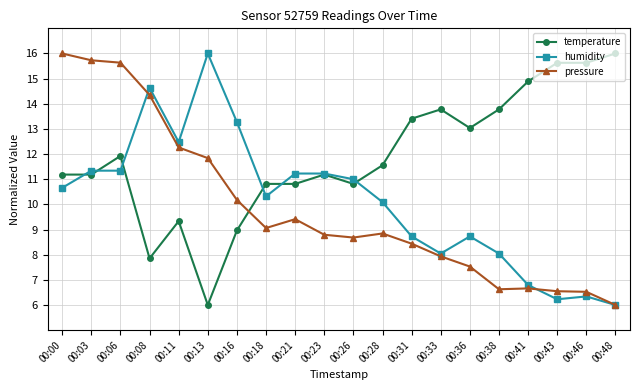

Is it true that temperature equals 6.8 at 00:28?

False